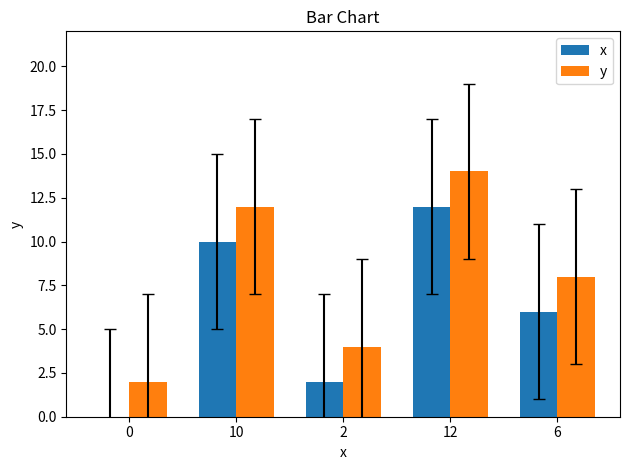

Which series has the largest total across all categories?

y